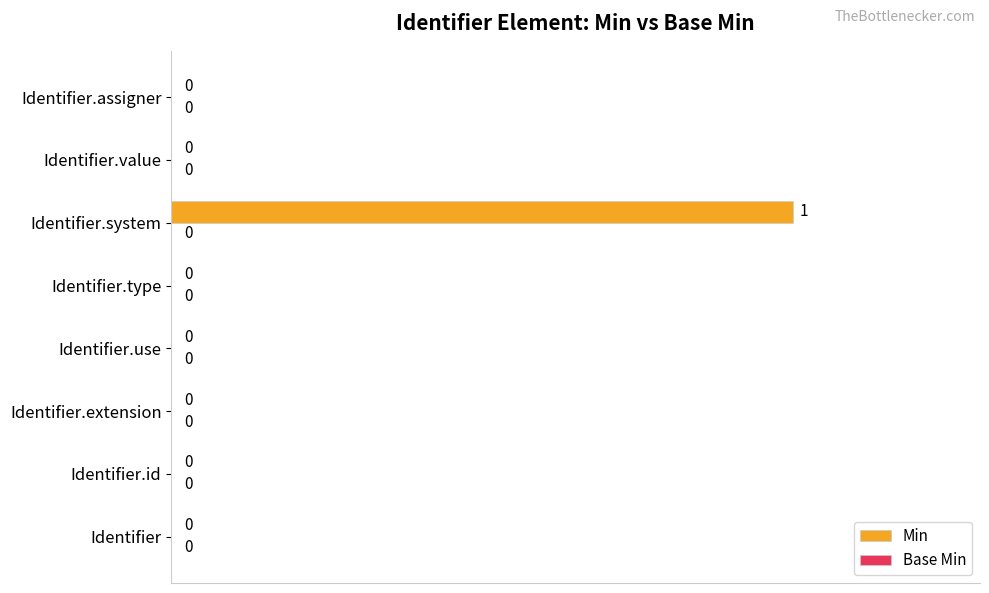

True or false: the data shows 0 at Identifier.value.

True